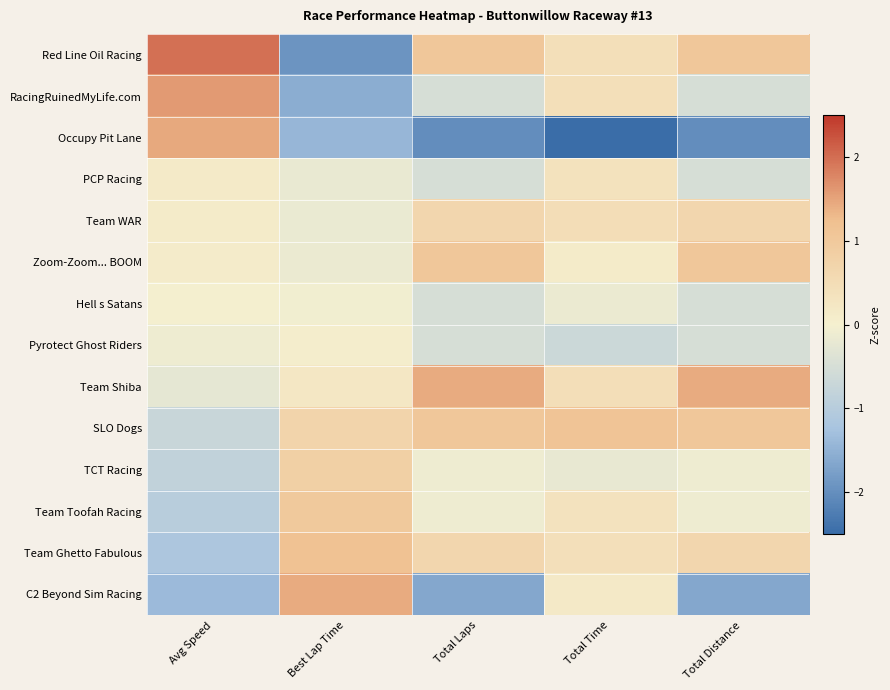

Between Best Lap Time and Total Laps, which series saw the biggest shift?

C2 Beyond Sim Racing